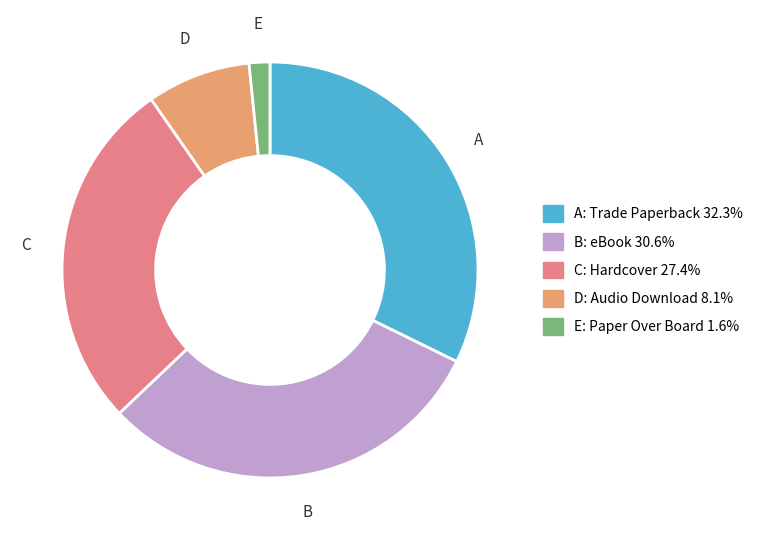

Is there a majority slice in this chart?

No